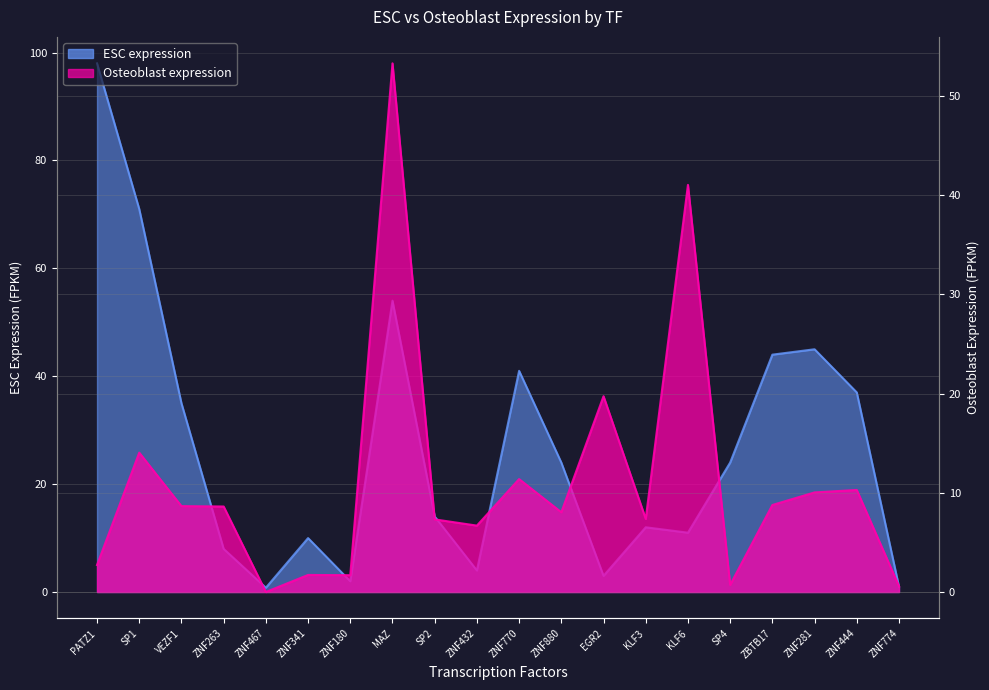

What is the difference between the ESC expression values at ZNF467 and SP4?

23.2